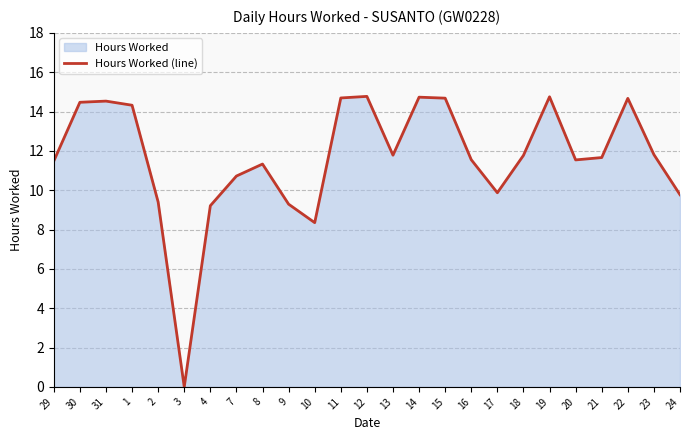

What is the value of the 12th point from the left?

14.7